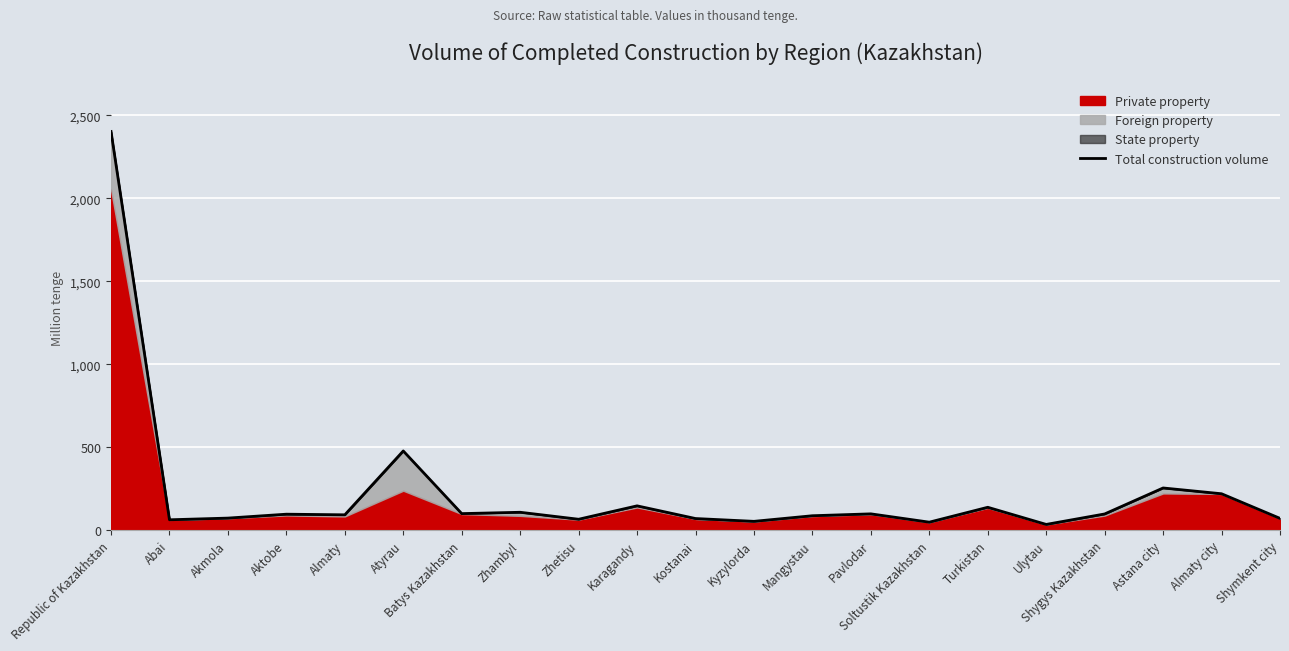

How many data points are less than 96?

10